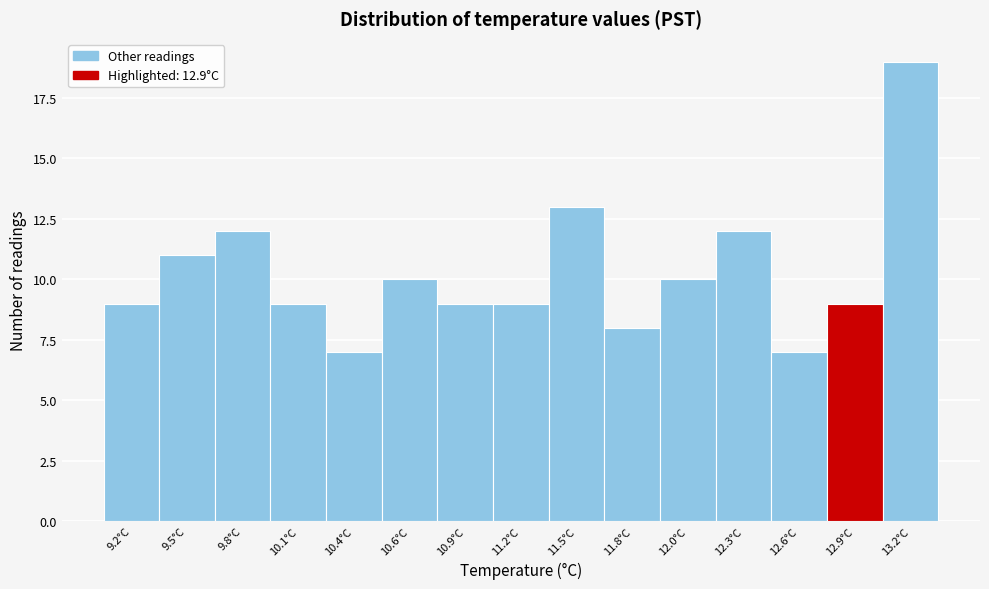

Which range on the x-axis has the tallest bar?

13.02 to 13.30